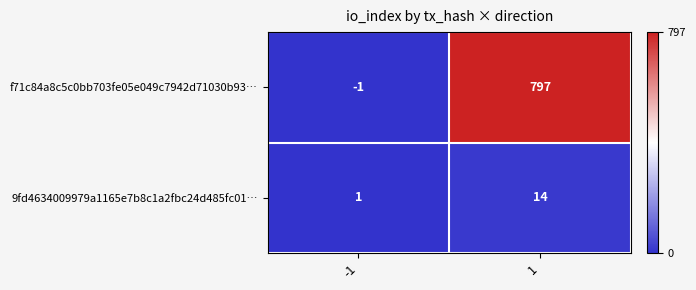

Rank the series by their maximum value, from highest to lowest.

f71c84a8c5c0bb703fe05e049c7942d71030b93…, 9fd4634009979a1165e7b8c1a2fbc24d485fc01…